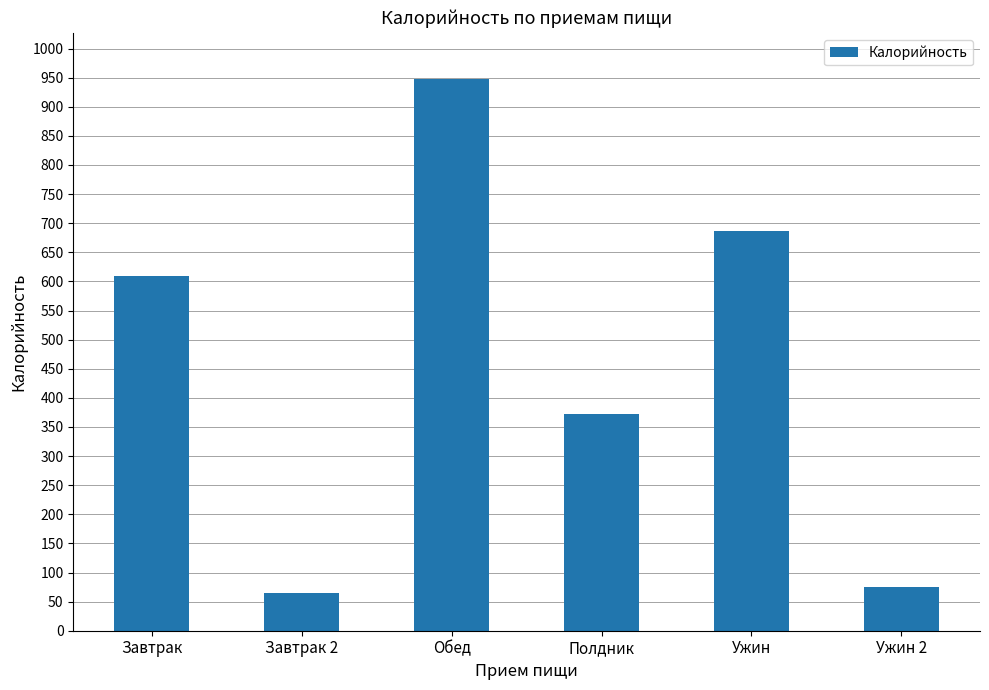

What is the value of the 1st bar from the left?

609